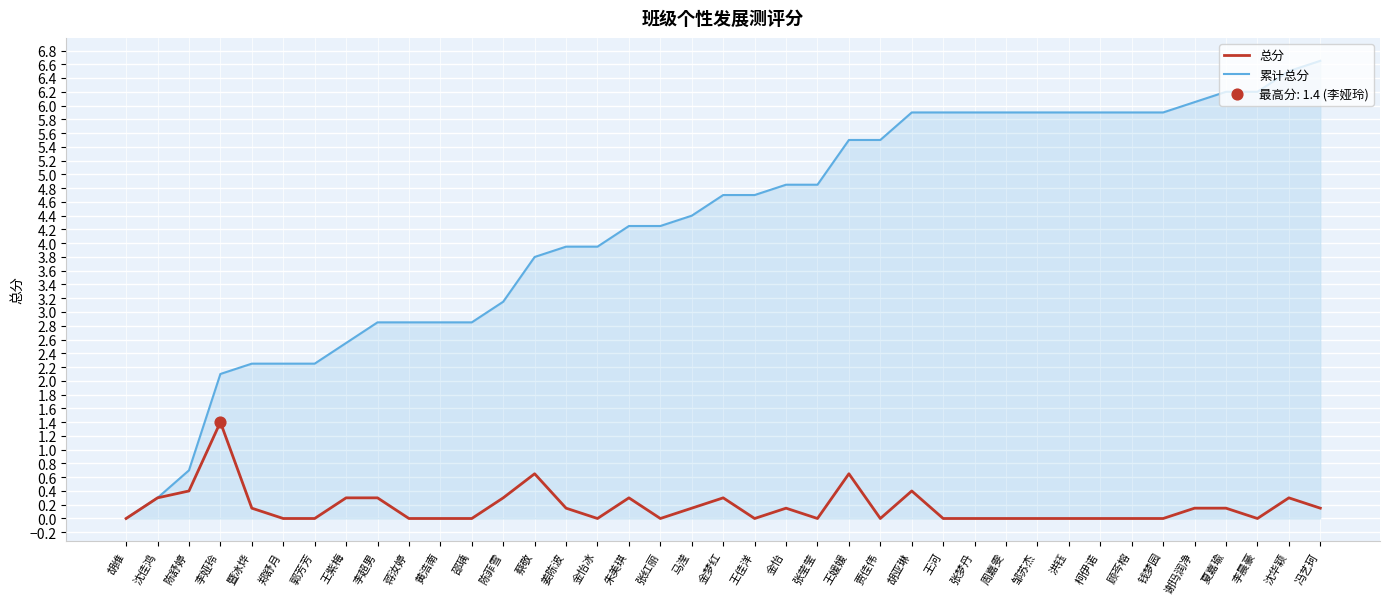

What is the difference between the highest and lowest values at 金梦红?

4.4